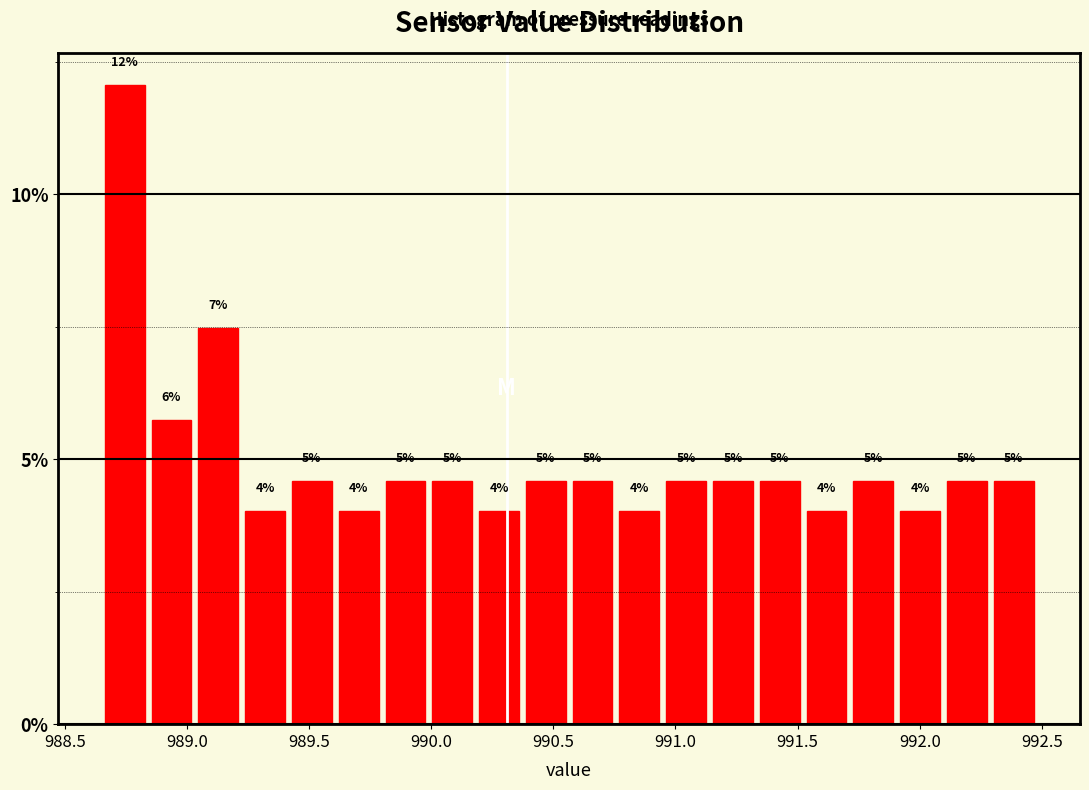

Around what value on the x-axis is the tallest bar? Give the approximate position of its centre, as read against the axis.

988.75